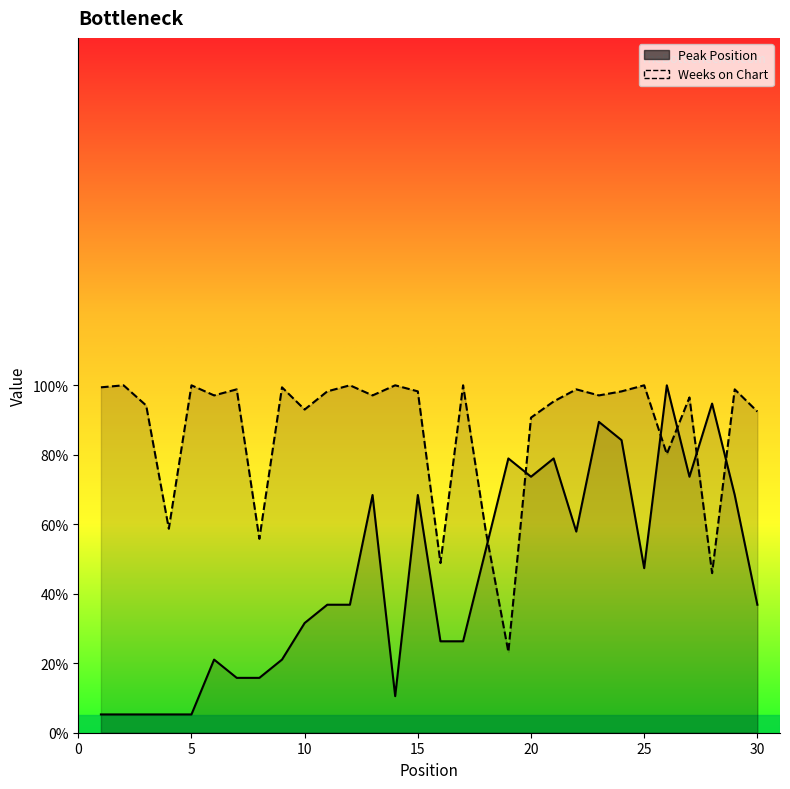

True or false: Peak Position and Weeks on Chart cross at least once.

True